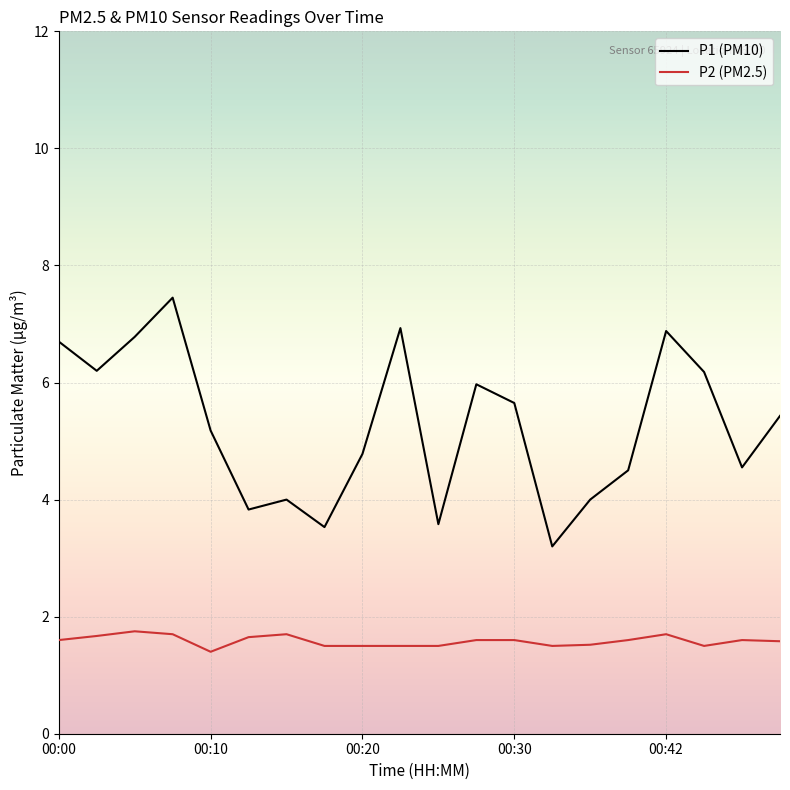

Which series has the widest spread of values?

P1 (PM10)